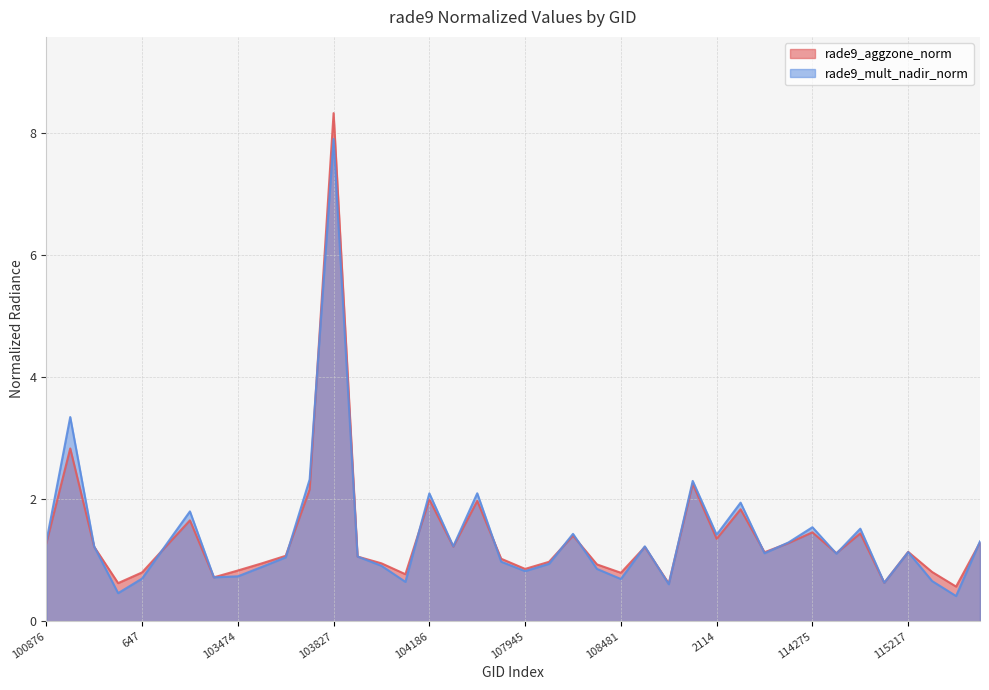

What is the total value across all series at 102861?

1.1